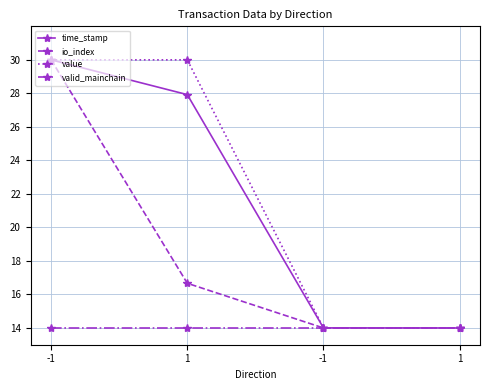

How many data points in value are above 29?

2